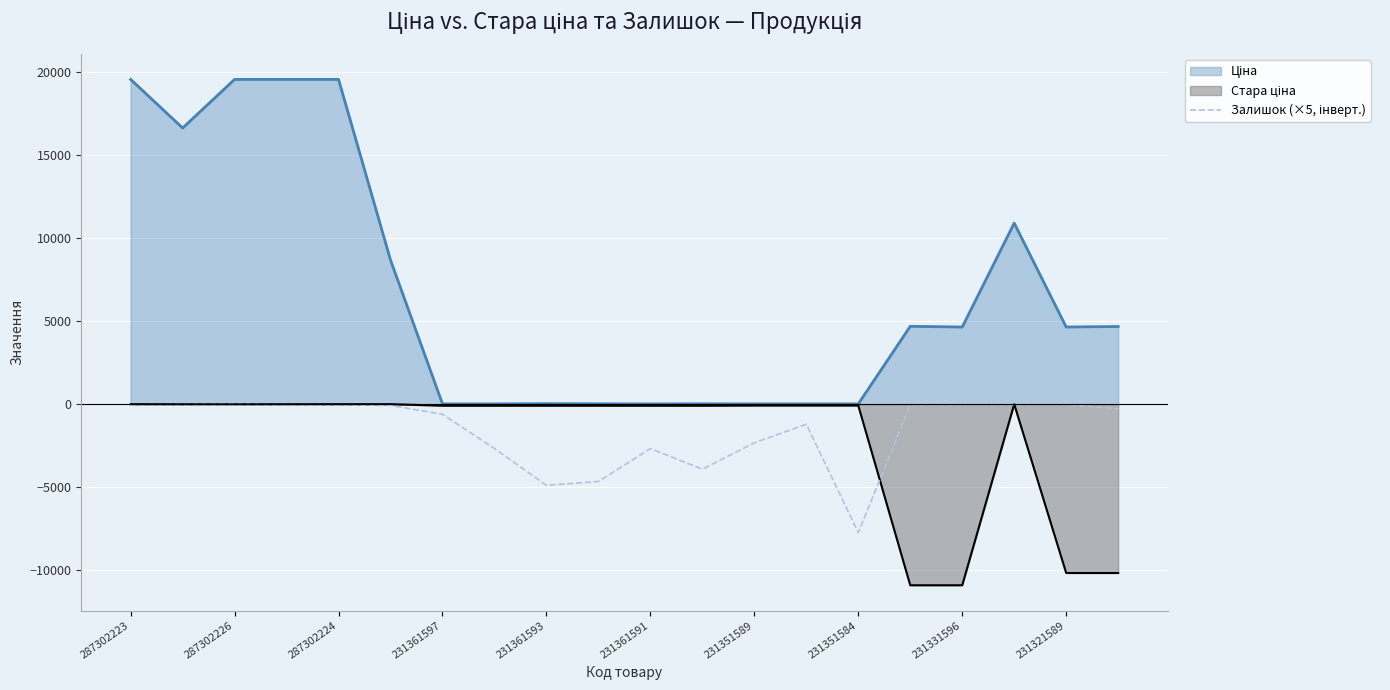

What is the maximum value shown in the chart?

19542.7